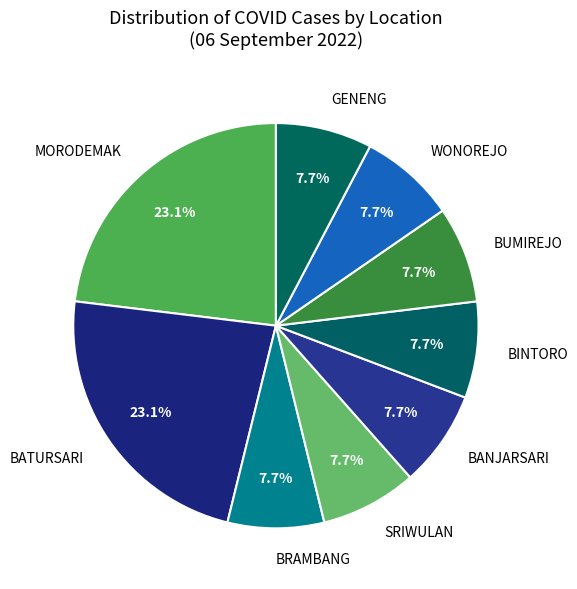

What is the ratio of the value at GENENG to the value at BUMIREJO?

1.0